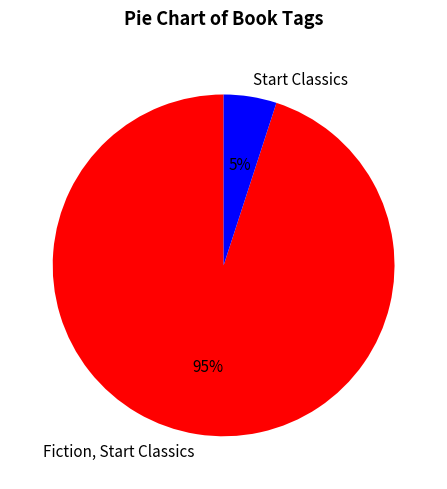

Is the sum of Fiction, Start Classics and Start Classics greater than half?

Yes